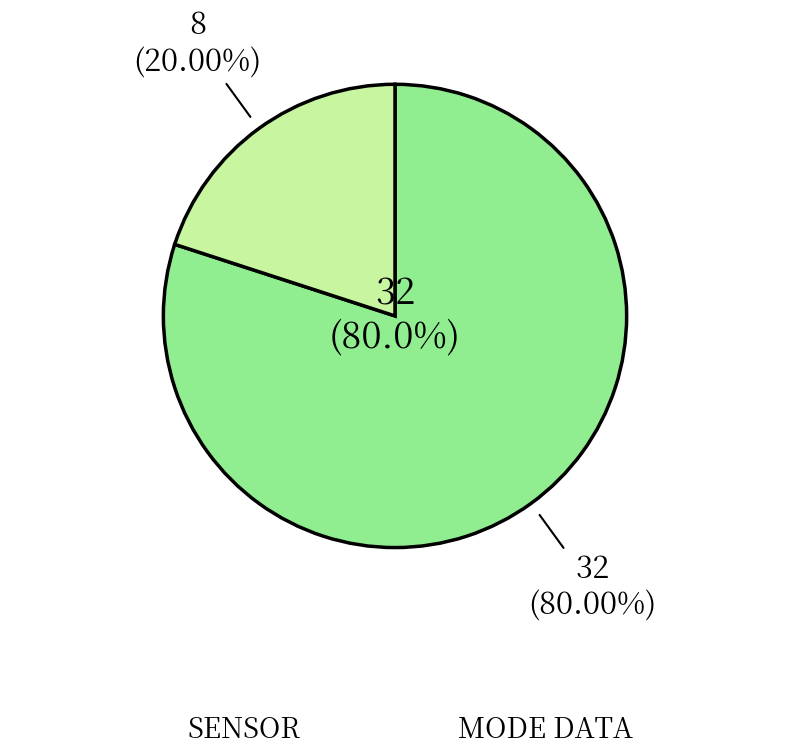

Does any single category account for the majority?

Yes